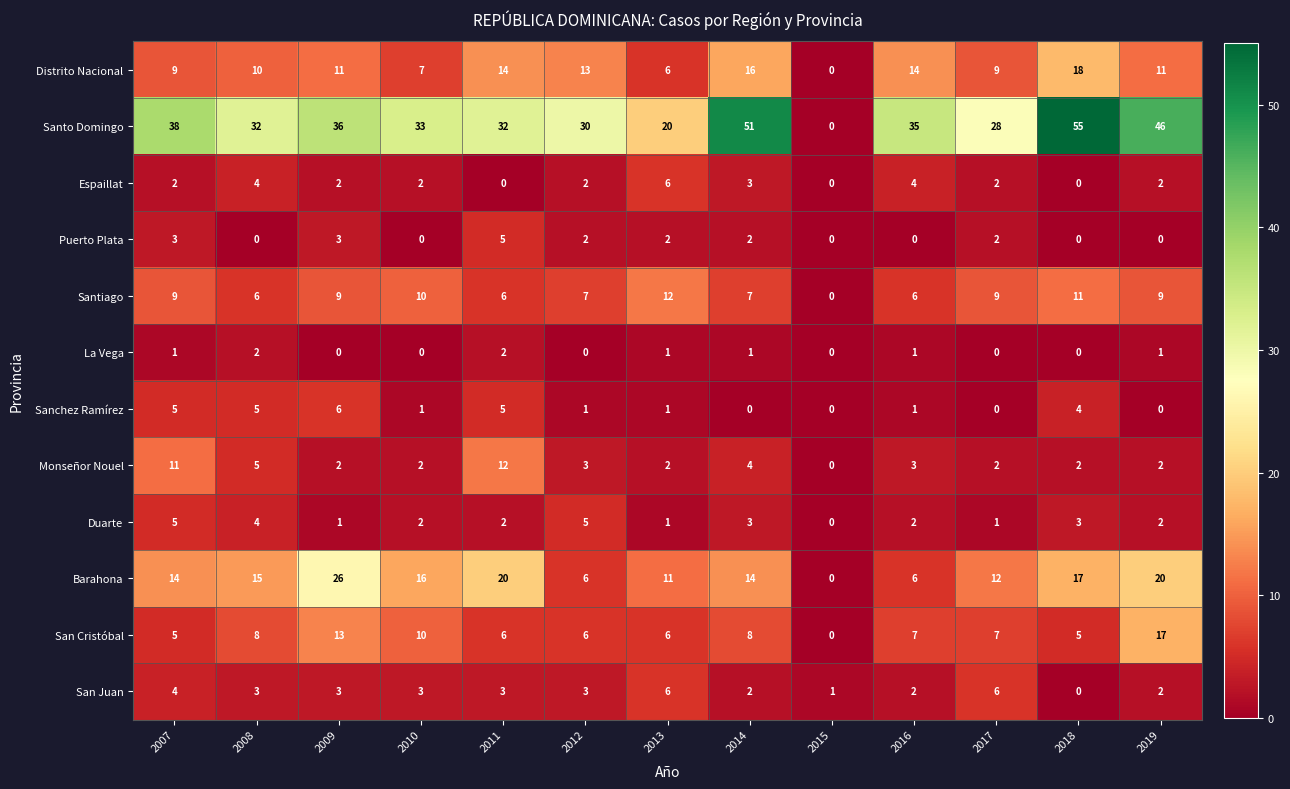

What value does the Santiago series have at 2011?

6